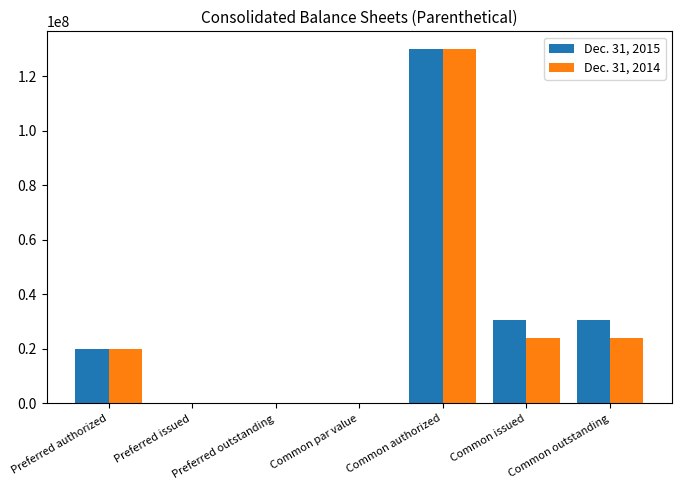

How many categories are shown in the chart?

7